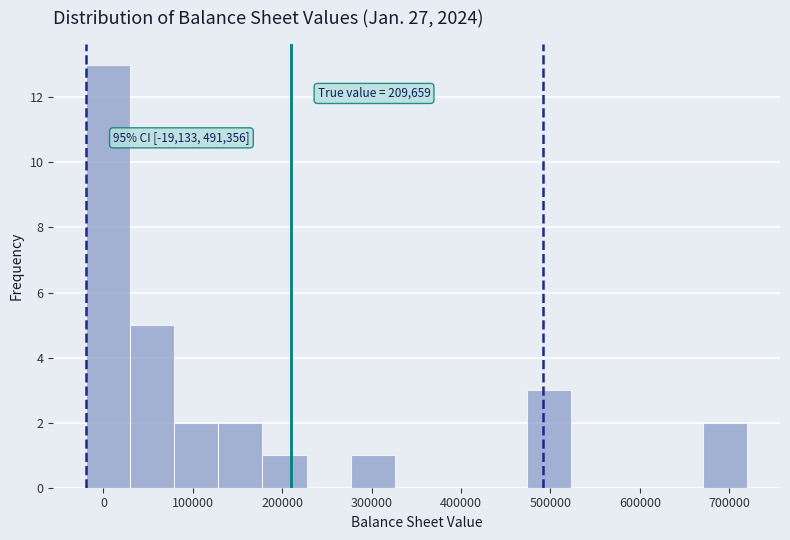

Which range on the x-axis has the tallest bar?

-20000 to 30000